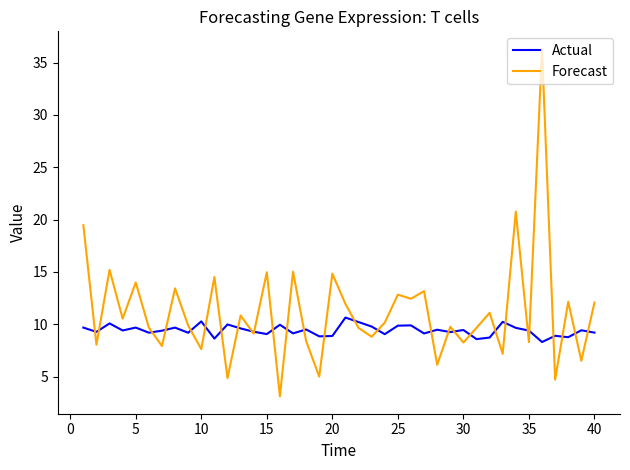

Which series has the largest total across all categories?

Forecast